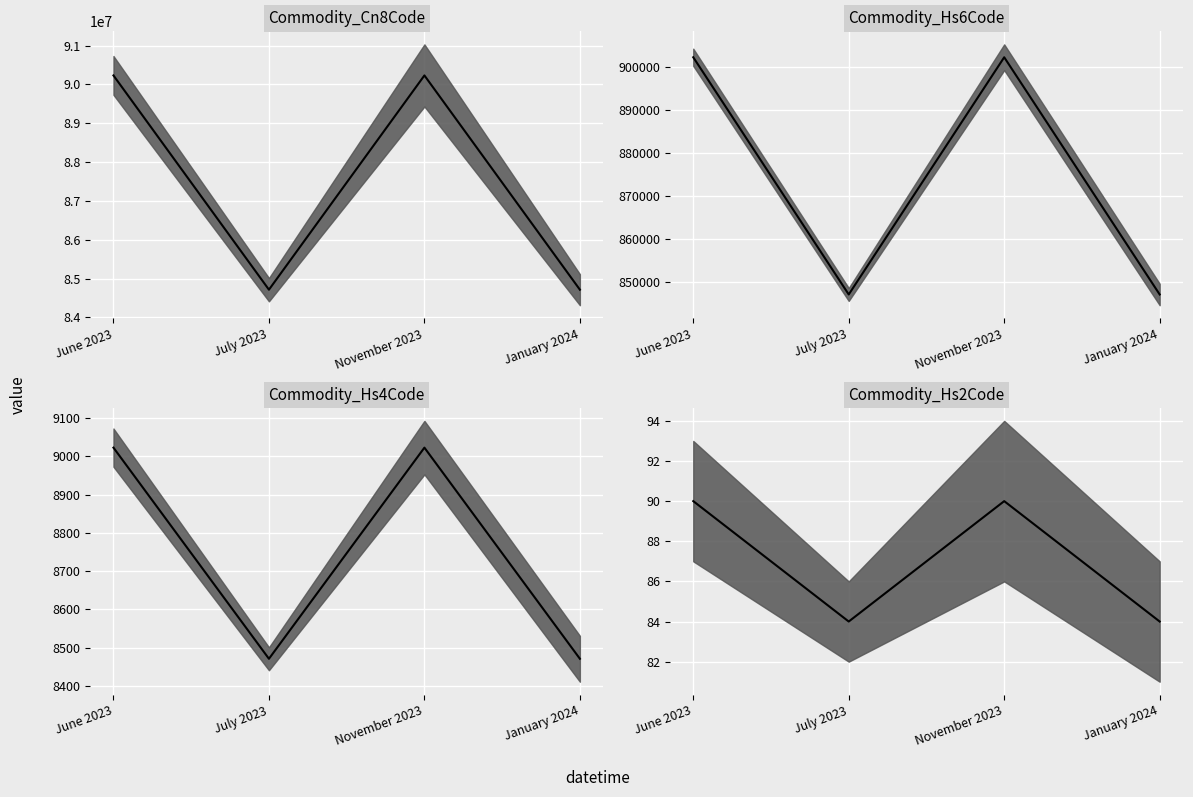

Rank the series by their maximum value, from highest to lowest.

Commodity_Cn8Code median, Commodity_Hs6Code median, Commodity_Hs4Code median, Commodity_Hs2Code median